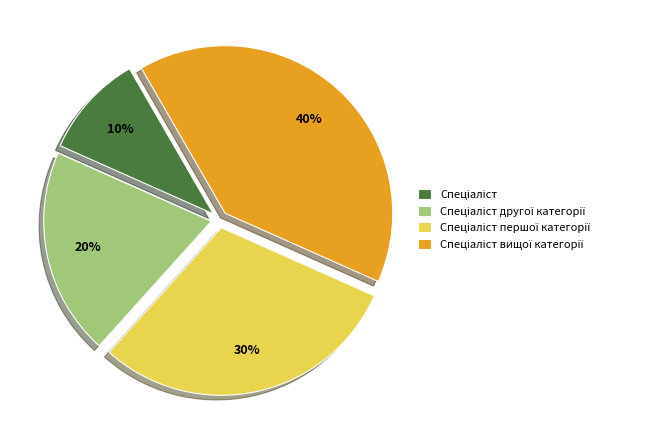

Is there a majority slice in this chart?

No